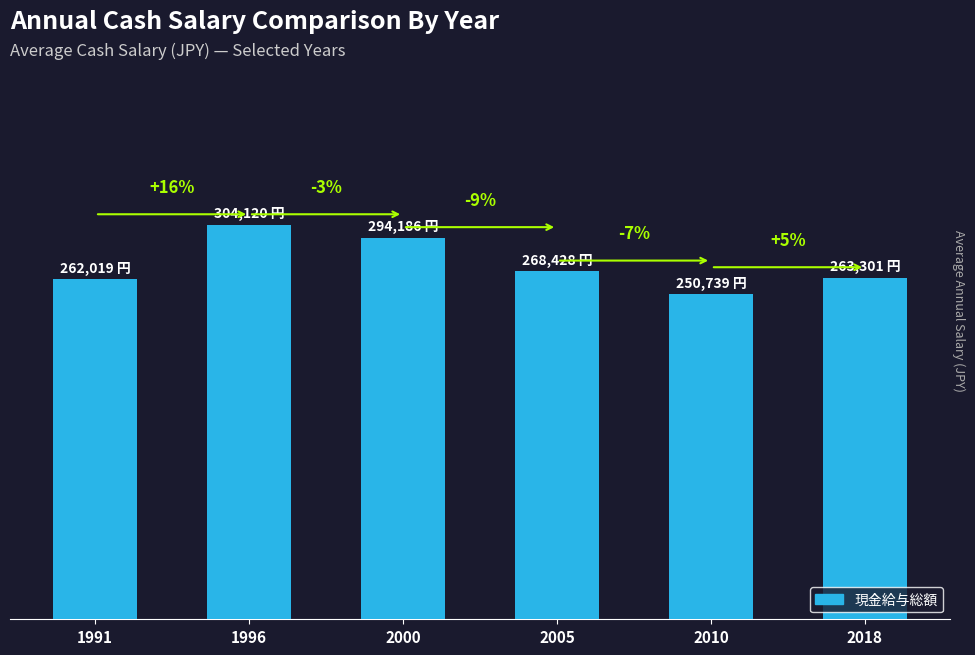

Does the chart contain any negative values?

No